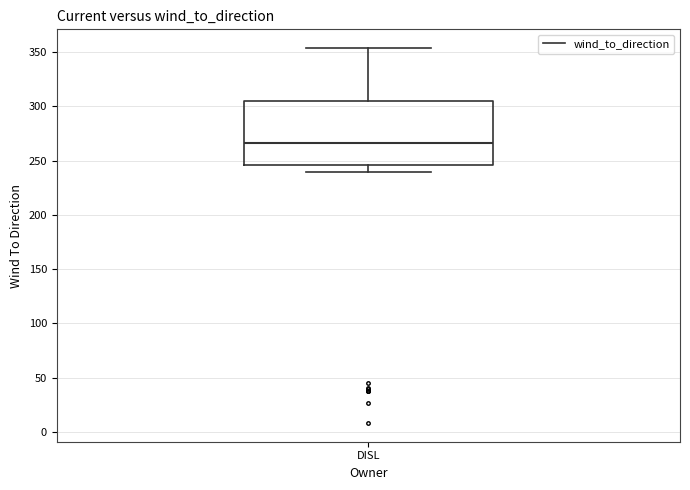

Read this box plot against the y-axis: the position of the median line, the range covered by the box, and the ends of both whiskers. The values are not printed on the chart, so give them approximately, as read against the axis.

median 265, box 245 to 305, whiskers 240 to 355